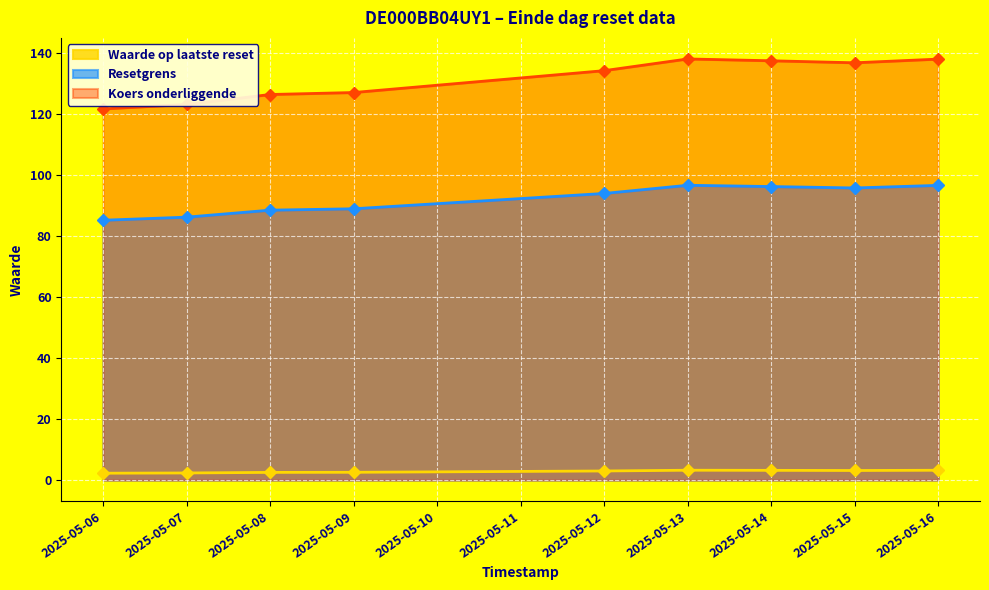

What are all the series names shown in the legend?

Waarde op laatste reset, Resetgrens, Koers onderliggende